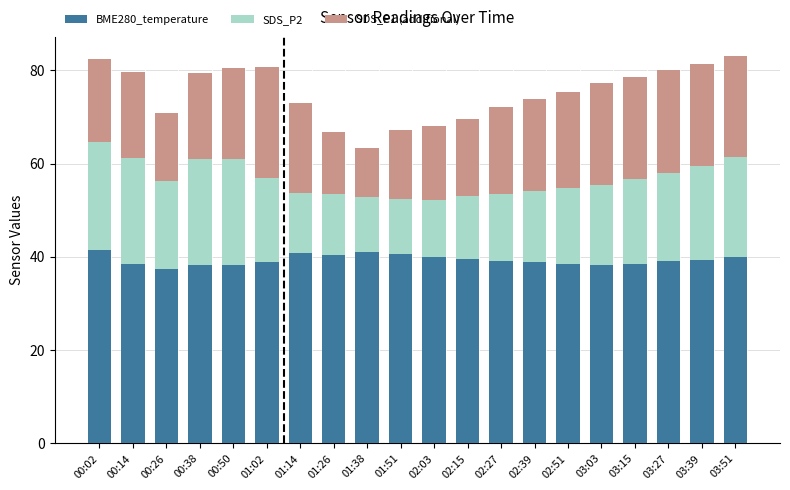

What is the difference between the maximum and minimum values in the BME280_temperature series?

4.1